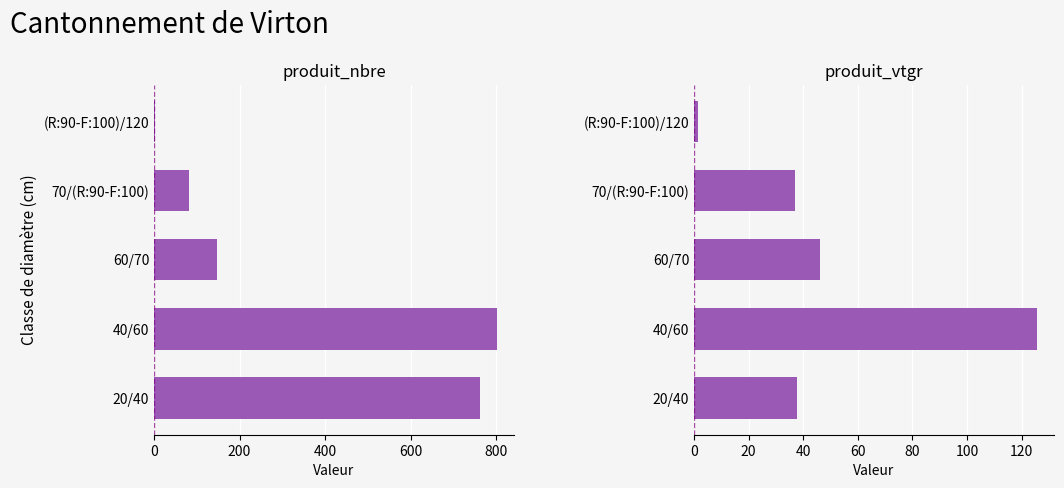

Are the bars horizontal?

Yes